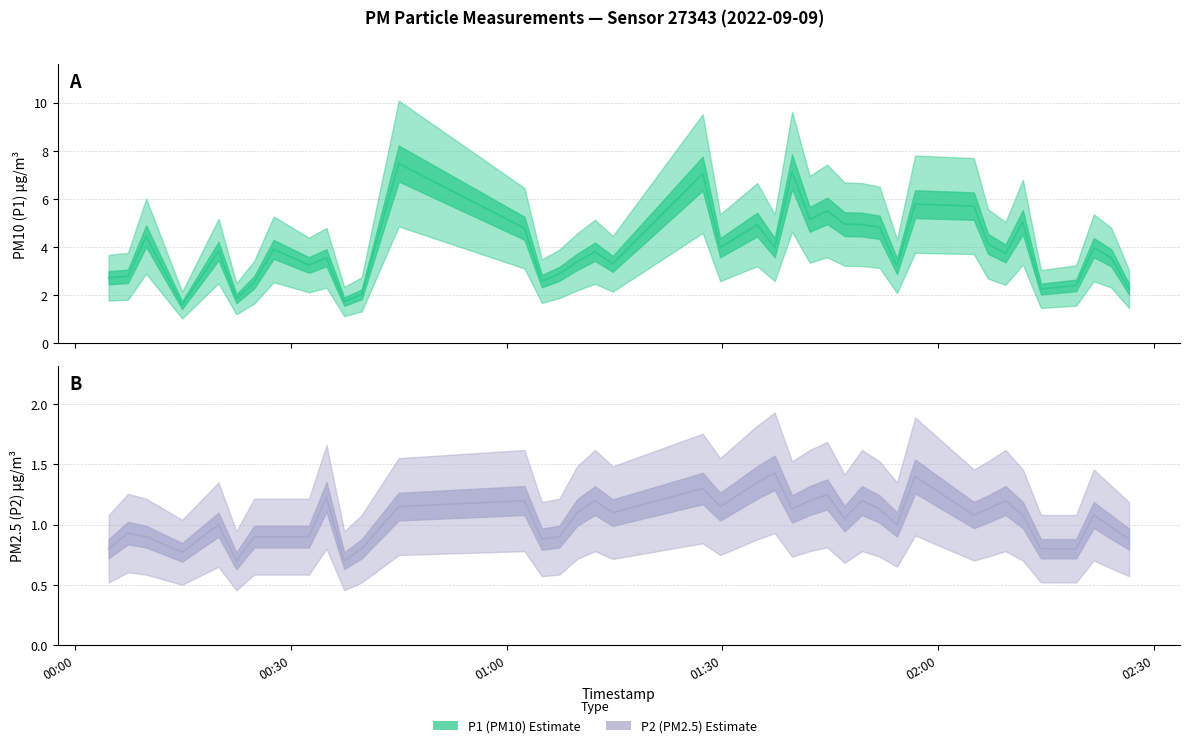

What is the value of the P1 line point at the 32nd from the left?

5.7